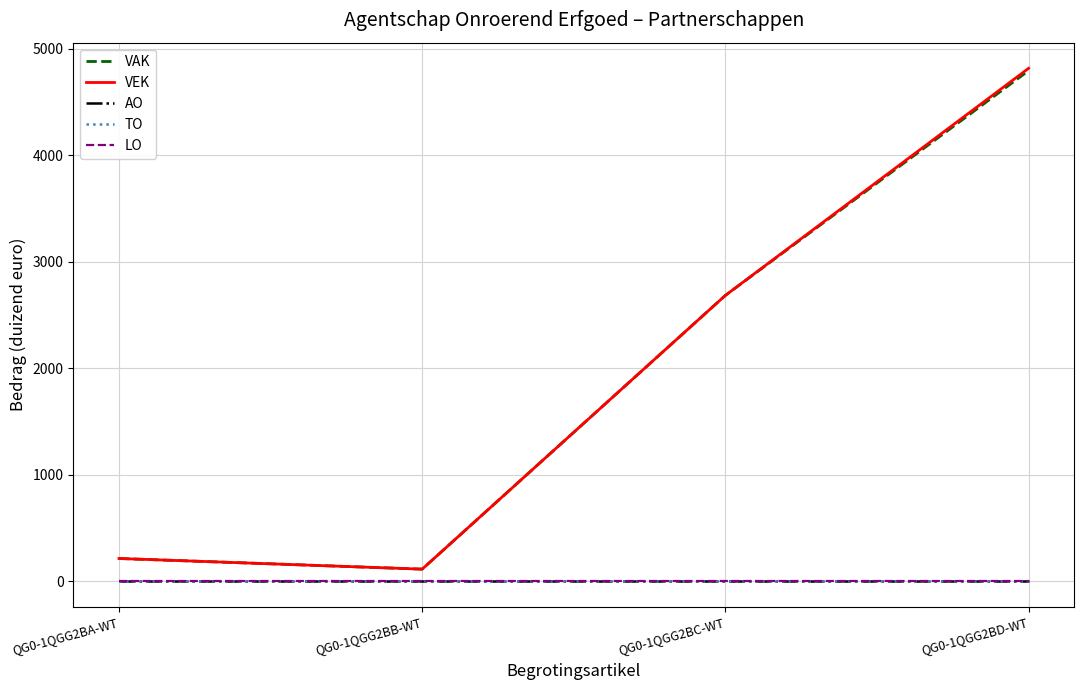

What position from the left is QG0-1QGG2BD-WT?

4